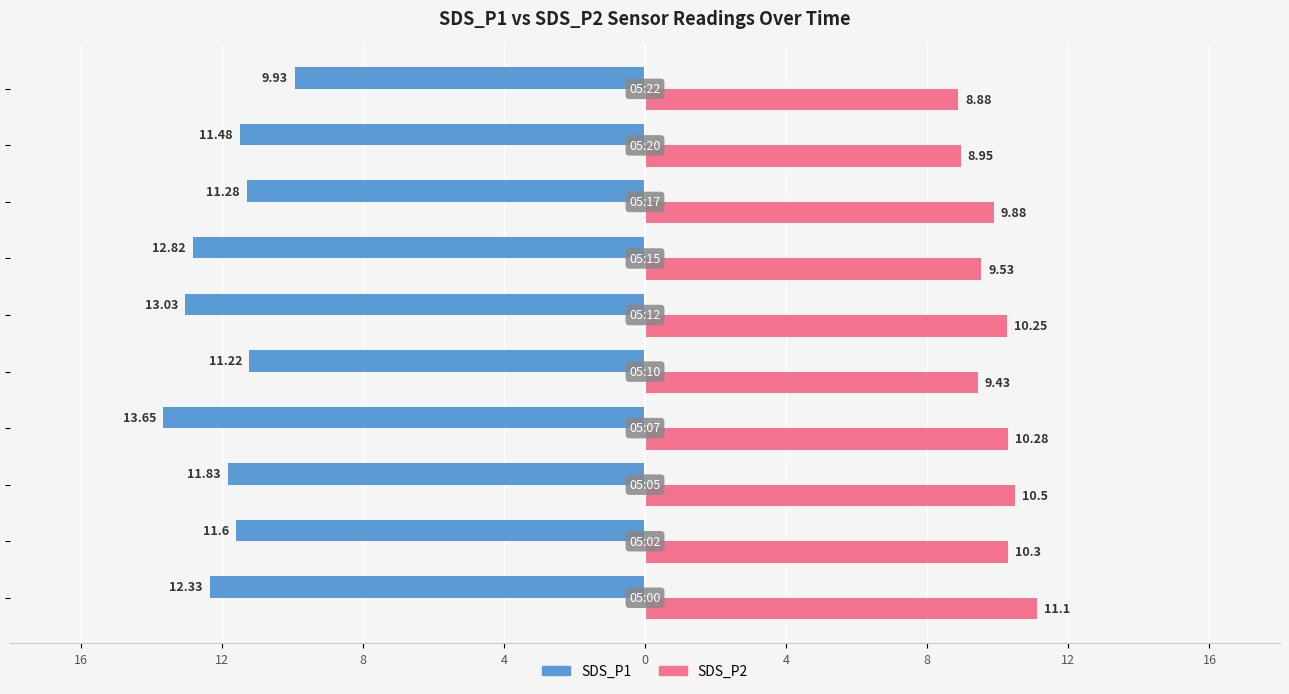

What are all the series names shown in the legend?

SDS_P1, SDS_P2